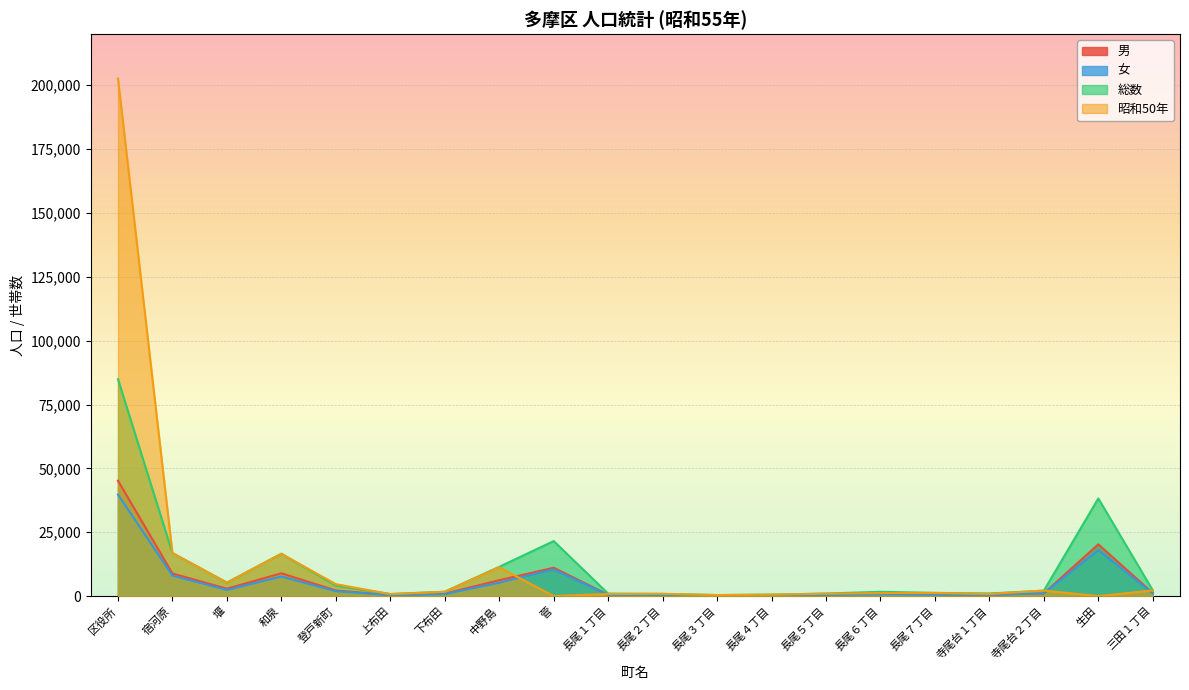

Which label corresponds to the smallest value in the chart?

菅